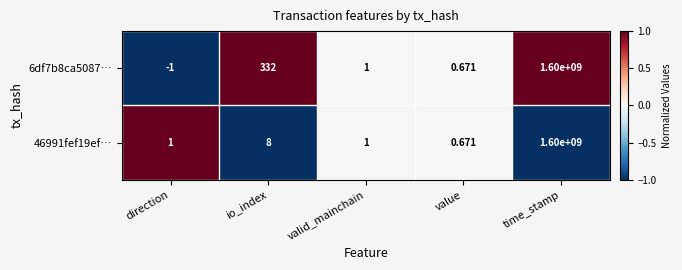

At which category is the sum across all series the highest?

time_stamp